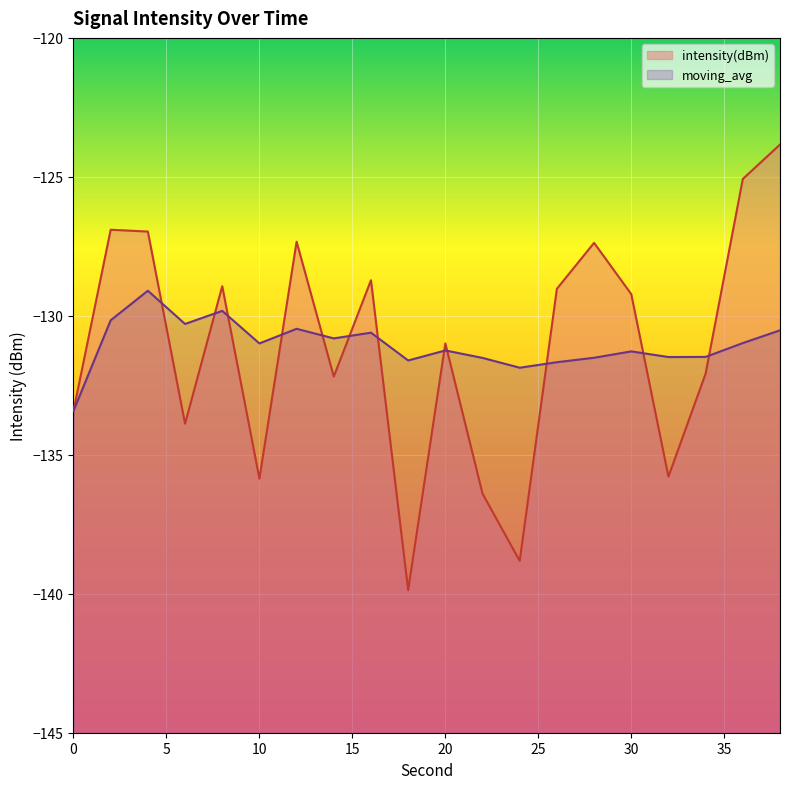

Where do intensity(dBm) and moving_avg first cross each other?

4 and 6